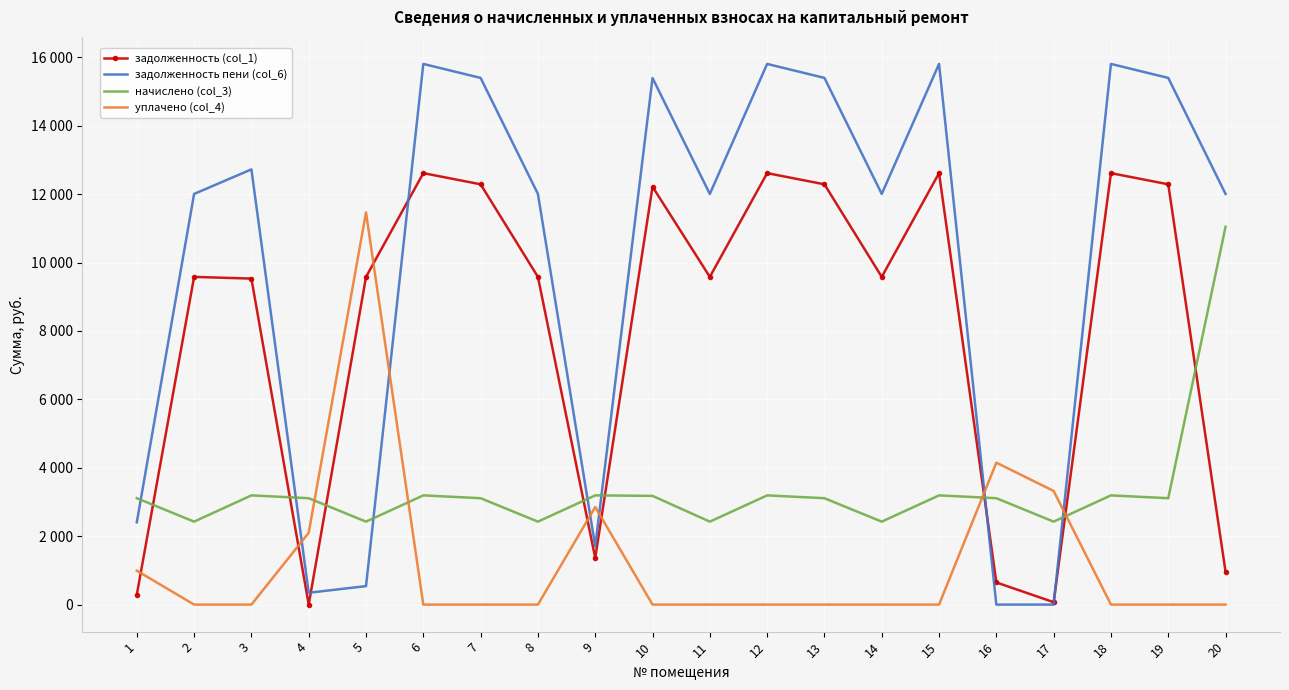

True or false: начислено (col_3) and задолженность пени (col_6) intersect in this chart.

True